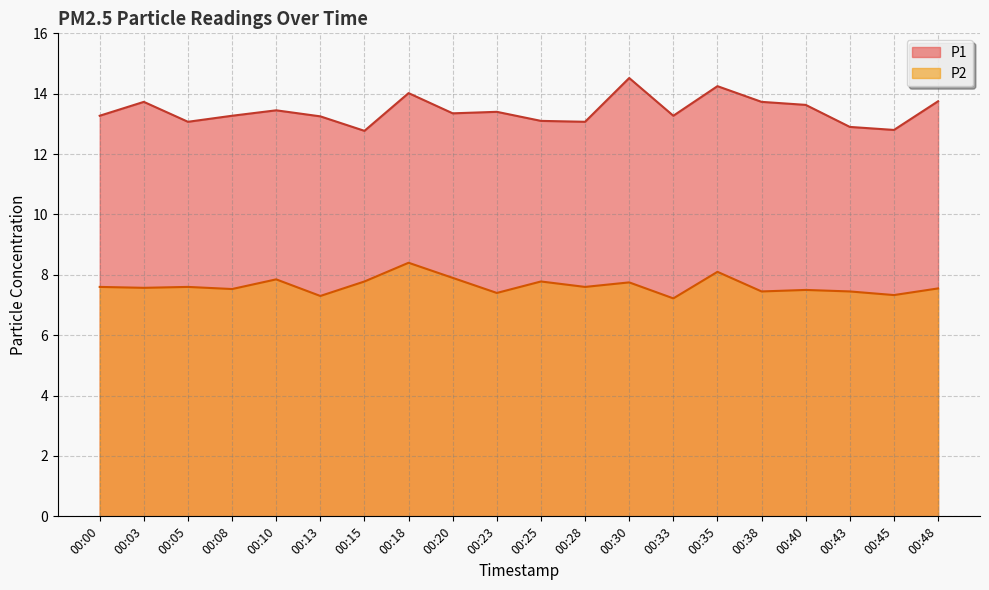

True or false: P2 has a value of 7.3 at 00:45.

True